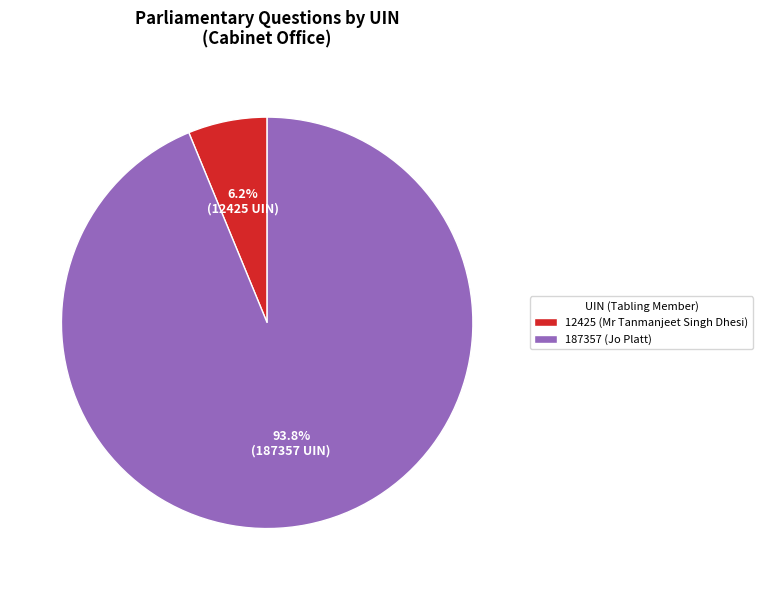

To the nearest percent, what portion does 12425 (Mr Tanmanjeet Singh Dhesi) represent?

6%